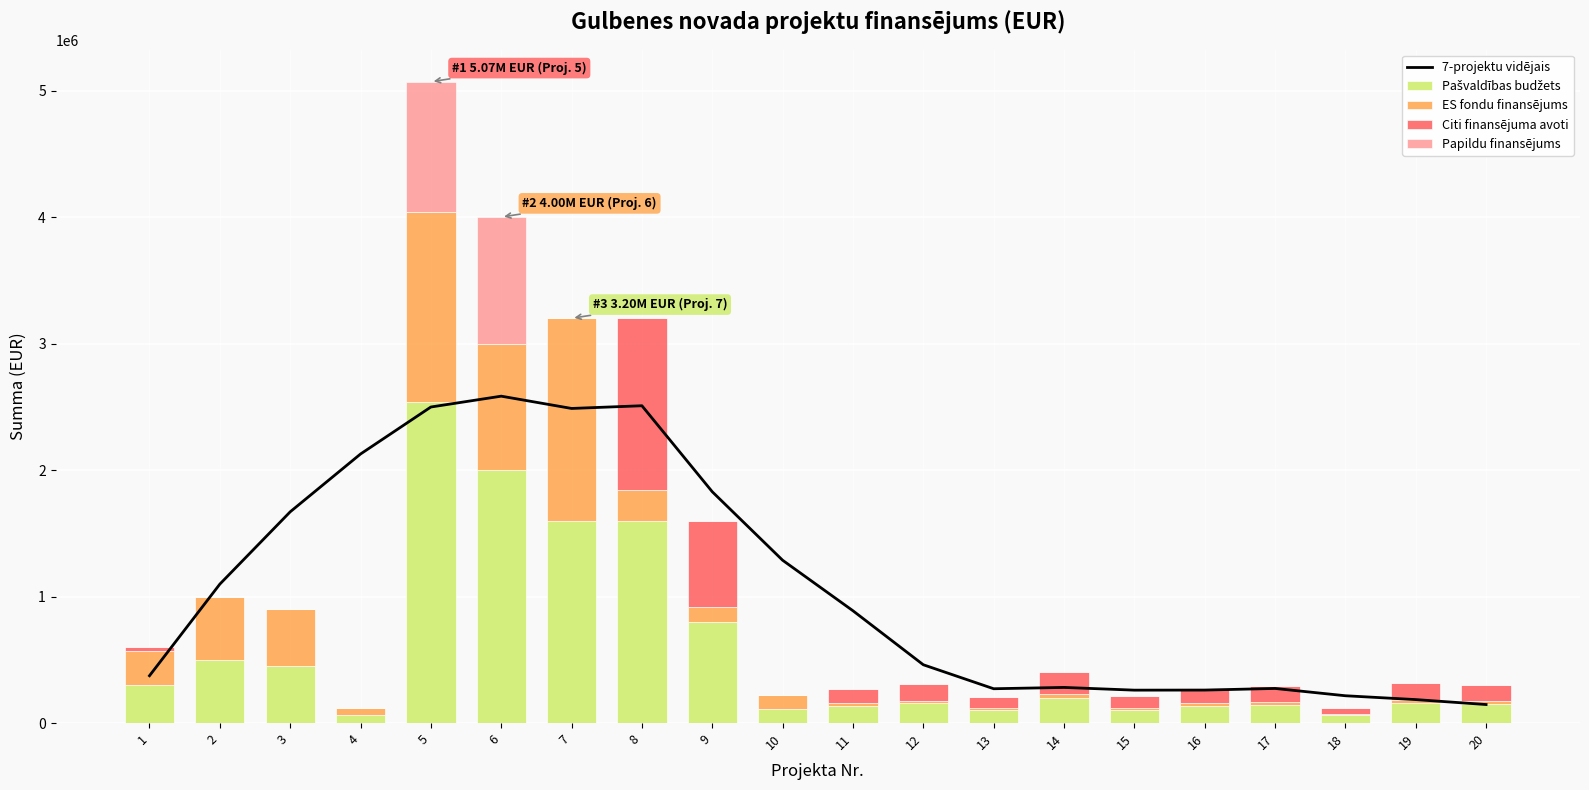

At which label is 7-projektu vidējais closest to 1365390?

10